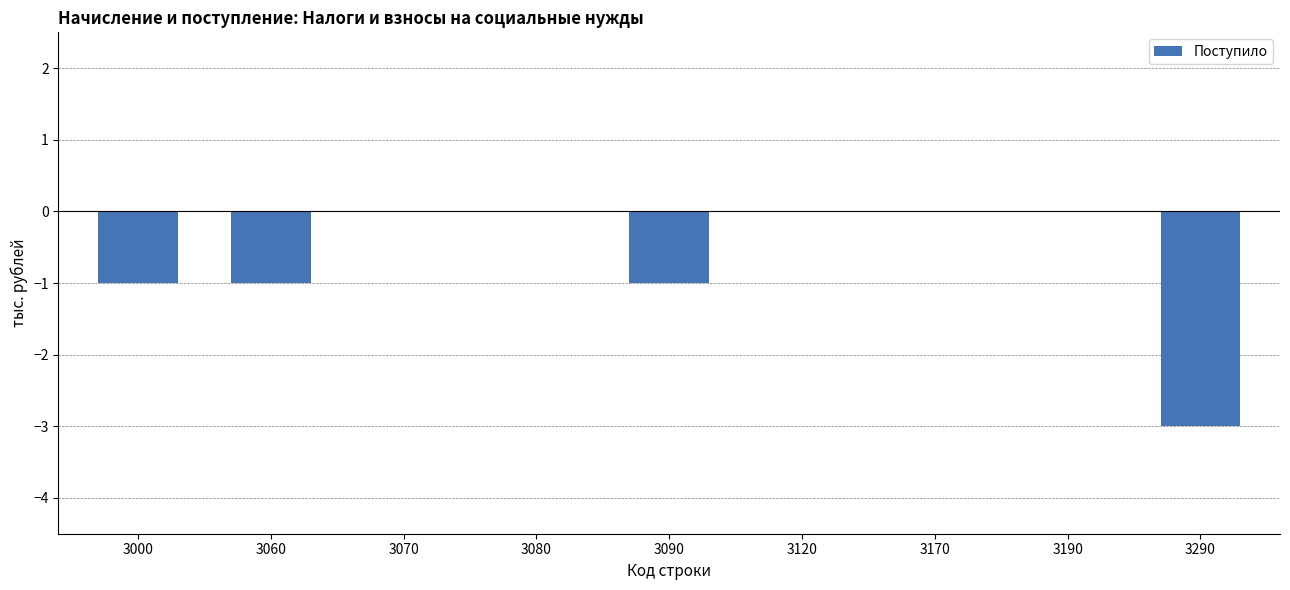

Reading left to right, list all the values displayed in this chart.

3000=-1	3060=-1	3070=0	3080=0	3090=-1	3120=0	3170=0	3190=0	3290=-3